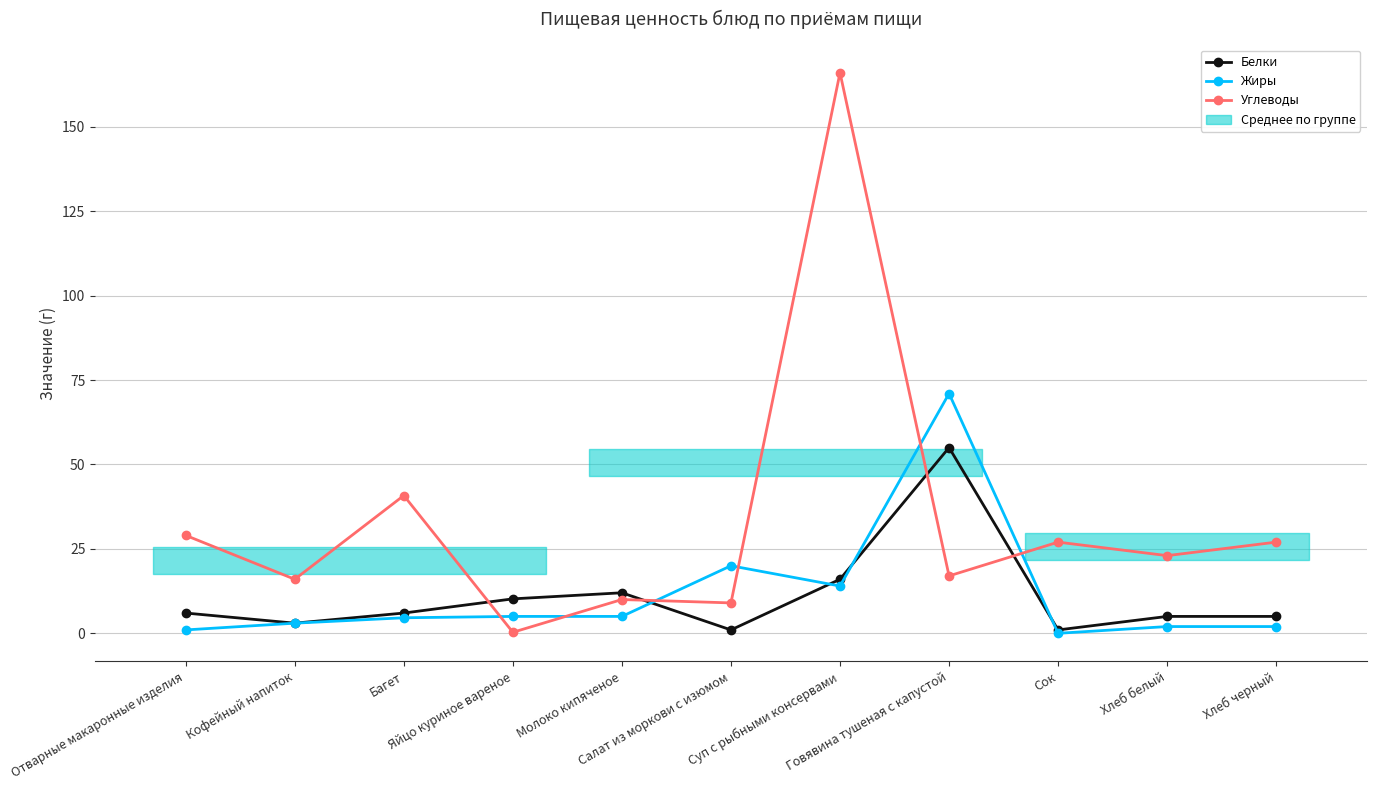

Reading left to right, extract all data points from this chart.

Белки: Отварные макаронные изделия=6.0	Кофейный напиток=3.0	Багет=6.0	Яйцо куриное вареное=10.2	Молоко кипяченое=12.0	Салат из моркови с изюмом=1.0	Суп с рыбными консервами=16.0	Говявина тушеная с капустой=55.0	Сок=1.0	Хлеб белый=5.0	Хлеб черный=5.0
Жиры: Отварные макаронные изделия=1.0	Кофейный напиток=3.0	Багет=4.6	Яйцо куриное вареное=5.0	Молоко кипяченое=5.0	Салат из моркови с изюмом=20.0	Суп с рыбными консервами=14.0	Говявина тушеная с капустой=71.0	Сок=0.0	Хлеб белый=2.0	Хлеб черный=2.0
Углеводы: Отварные макаронные изделия=29.0	Кофейный напиток=16.0	Багет=40.8	Яйцо куриное вареное=0.3	Молоко кипяченое=10.0	Салат из моркови с изюмом=9.0	Суп с рыбными консервами=166.0	Говявина тушеная с капустой=17.0	Сок=27.0	Хлеб белый=23.0	Хлеб черный=27.0